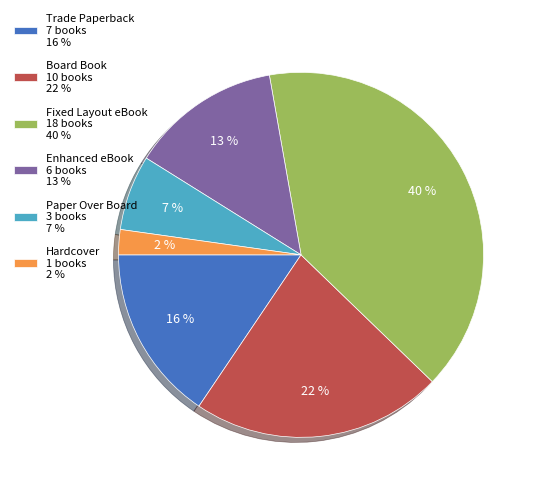

Which slice is the largest?

Fixed Layout eBook 18 books 40 %